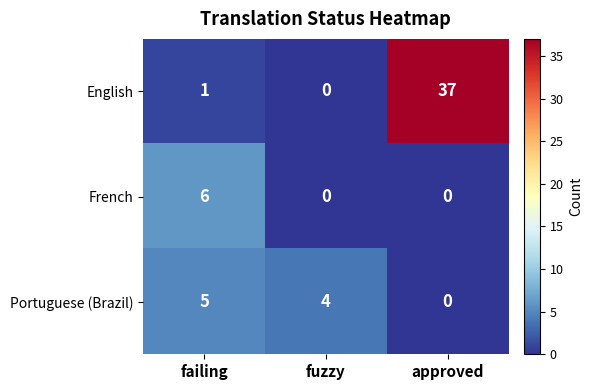

How many categories are shown in the chart?

3